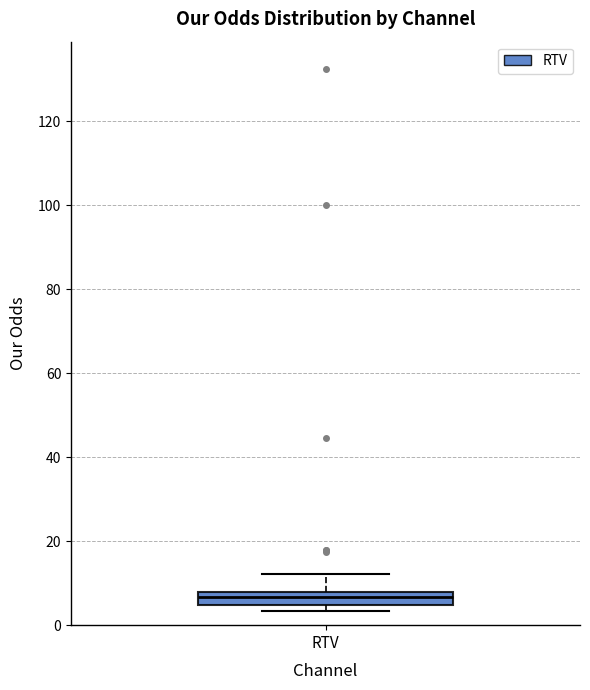

Transcribe this box plot: give where the median line is, the range the box spans, and where the two whiskers end, as read against the y-axis. The values are not printed on the chart, so give them approximately, as read against the axis.

median 6, box 4 to 8, whiskers 4 (just below the box's lower edge) to 12